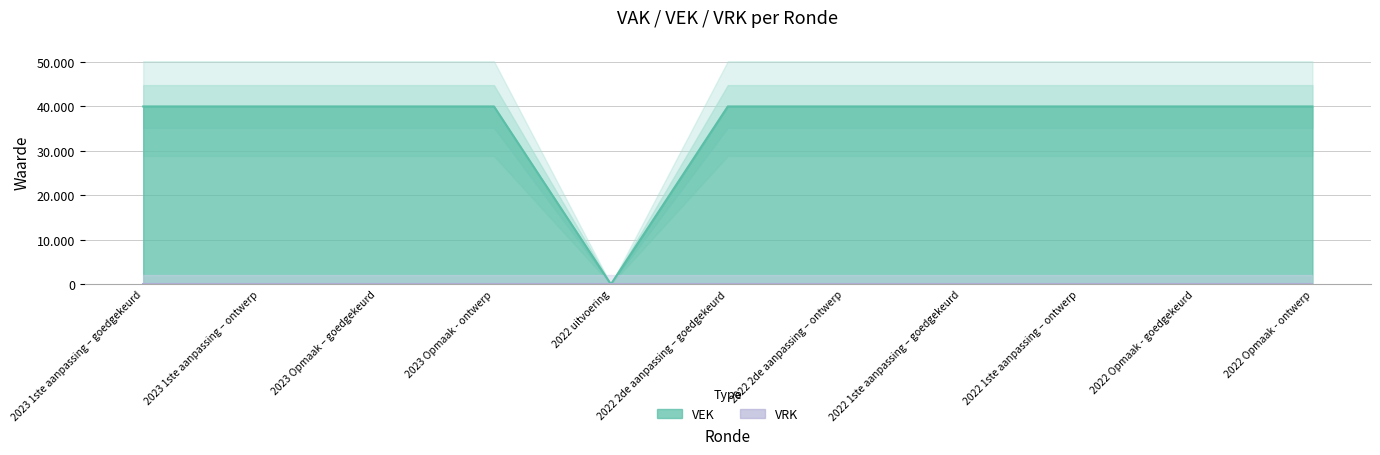

What is the ratio of the value at 2022 2de aanpassing – goedgekeurd to the value at 2023 Opmaak – goedgekeurd?

1.0